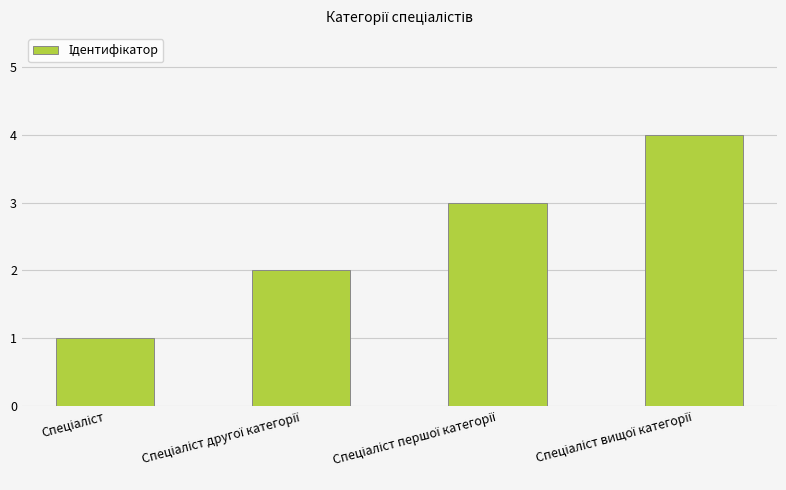

What is the difference between the maximum and minimum values?

3